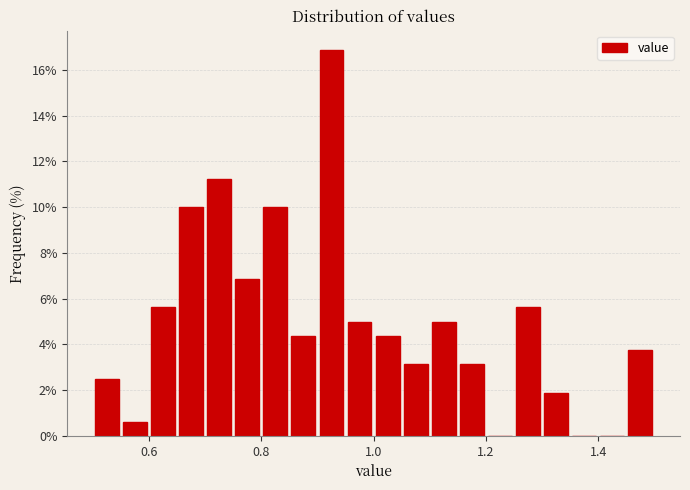

Around what value on the x-axis is the tallest bar? Give the approximate position of its centre, as read against the axis.

0.92